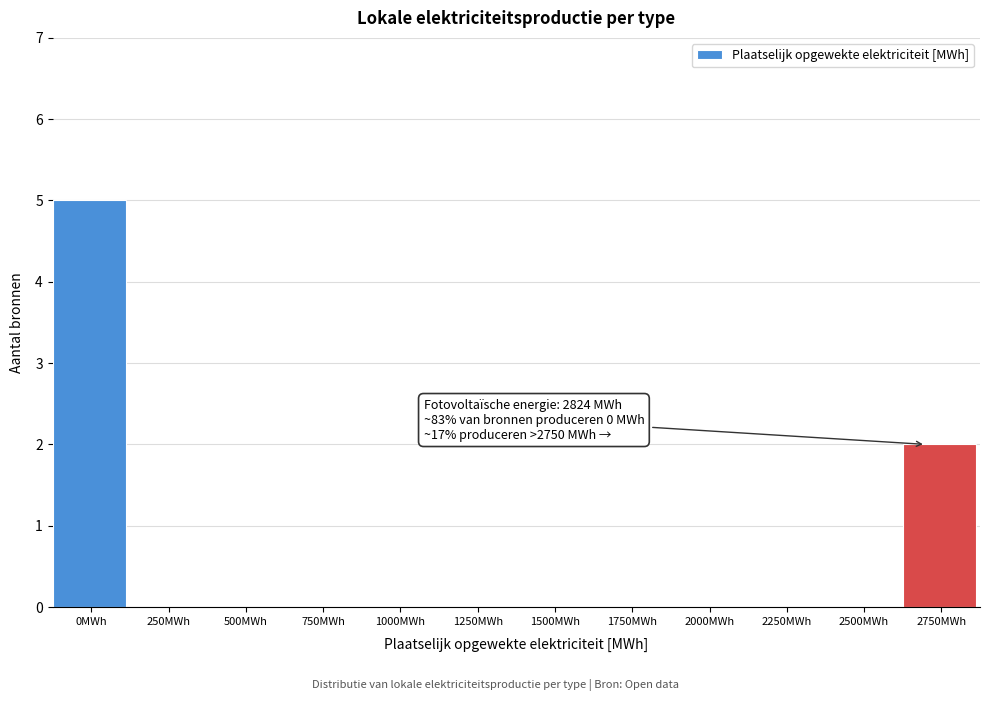

Reading right to left, what are all the values shown in this chart?

2750MWh=2	2500MWh=0	2250MWh=0	2000MWh=0	1750MWh=0	1500MWh=0	1250MWh=0	1000MWh=0	750MWh=0	500MWh=0	250MWh=0	0MWh=5